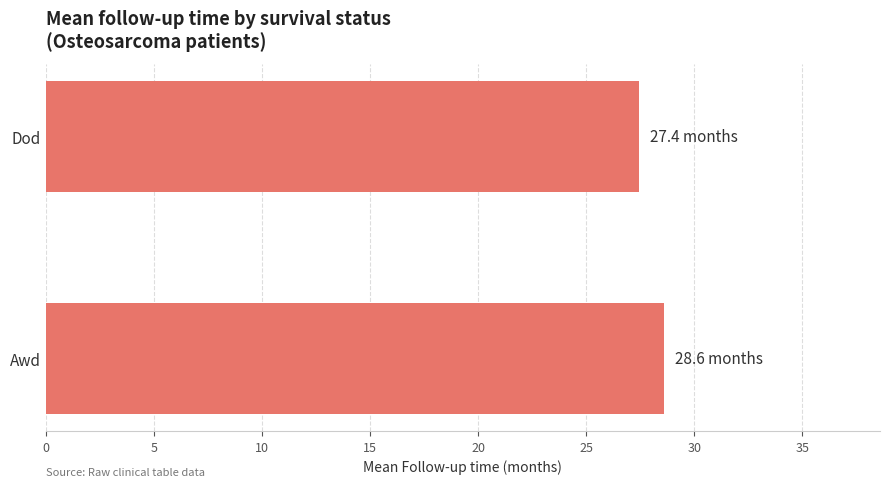

Which label corresponds to the smallest value in the chart?

Dod